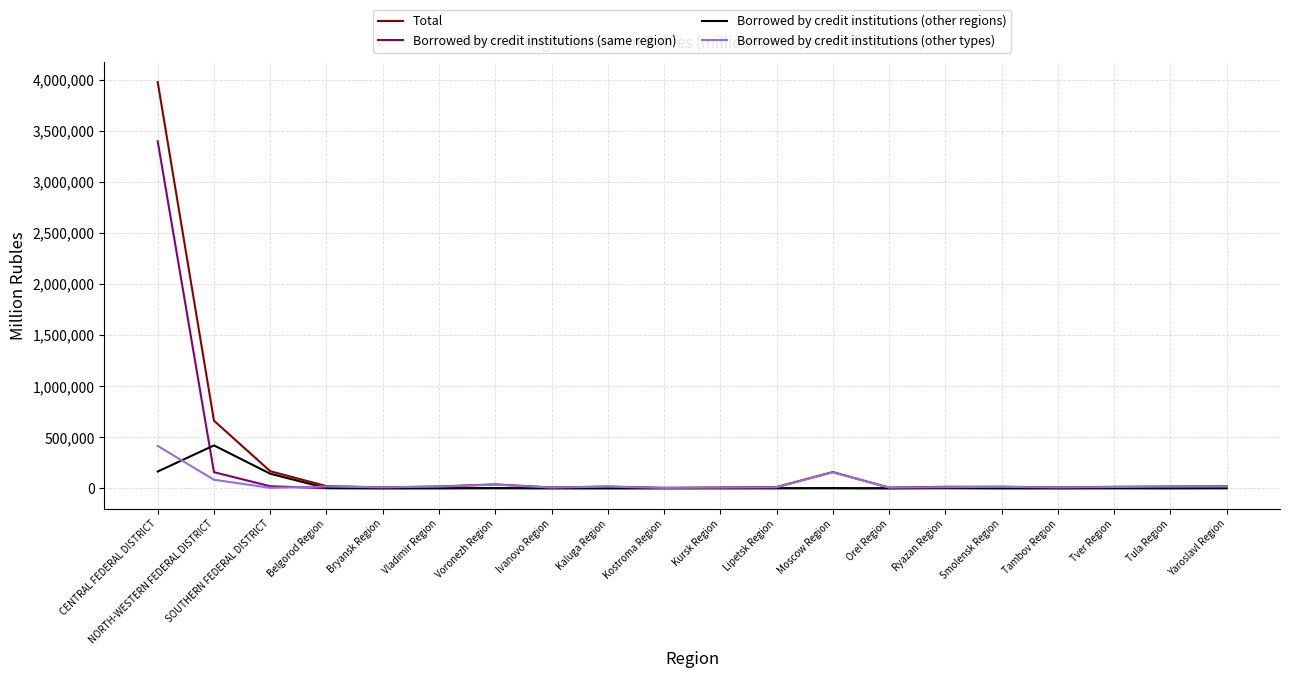

How many values in the Total series are below 17149?

10